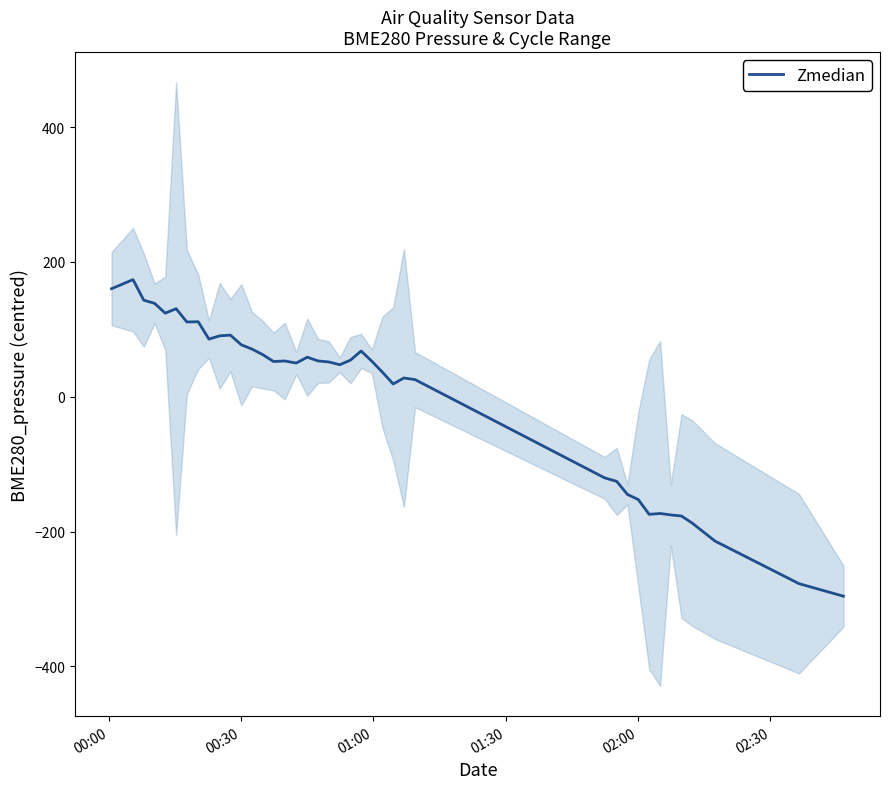

How many points are lower than both their immediate neighbors (excluding endpoints)?

8